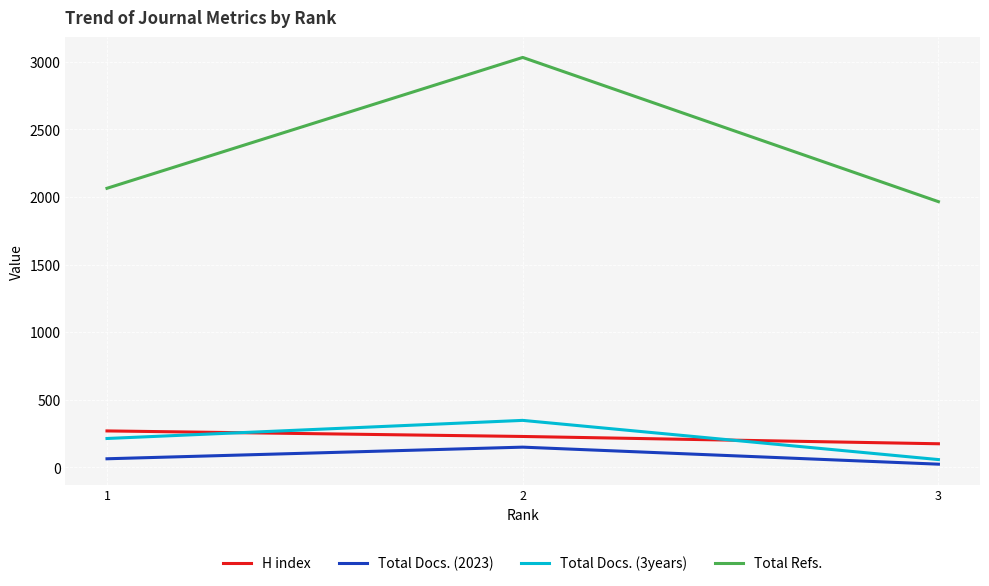

Which series has the largest range (max minus min)?

Total Refs.